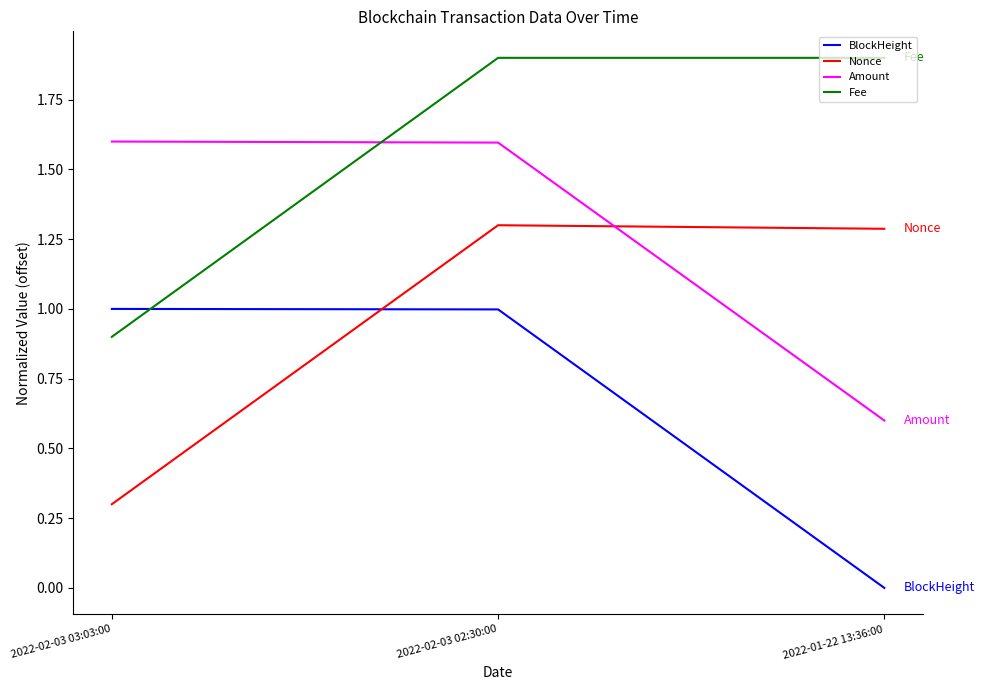

The value of BlockHeight at 2022-01-22 13:36:00 is 0.0. True or false?

True